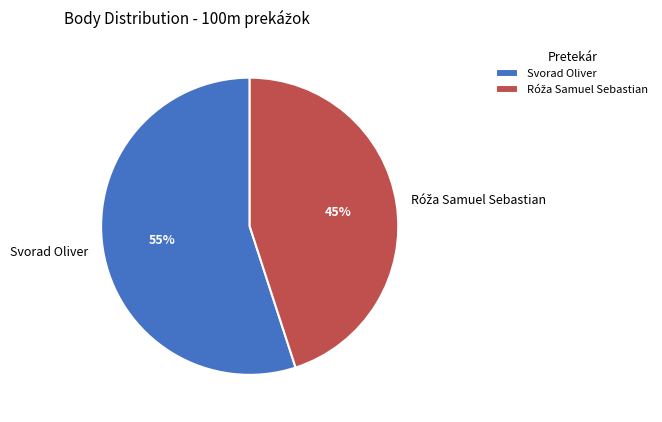

To the nearest percent, what portion does Svorad Oliver represent?

55%